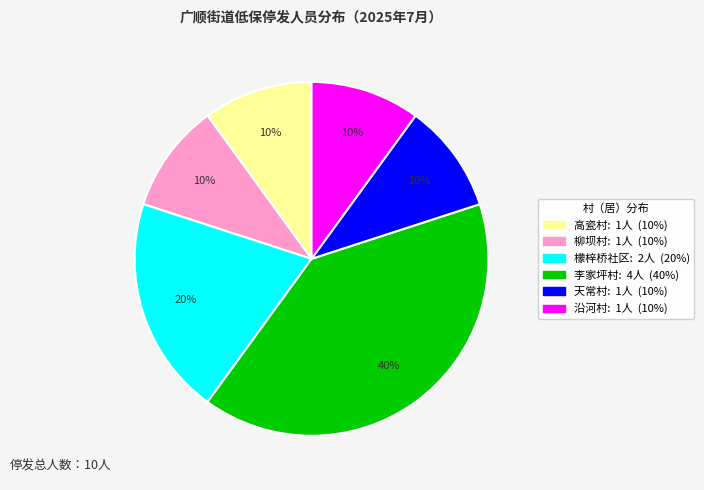

Do 柳坝村 and 檬梓桥社区 together represent more than half of the pie?

No